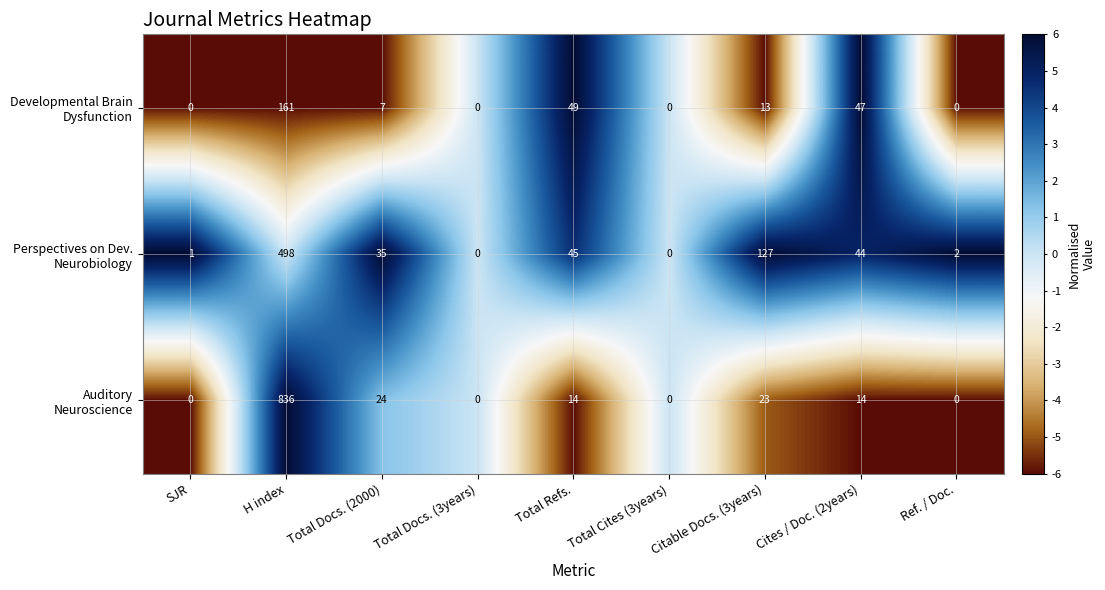

What is the difference between the highest and lowest values at H index?

675